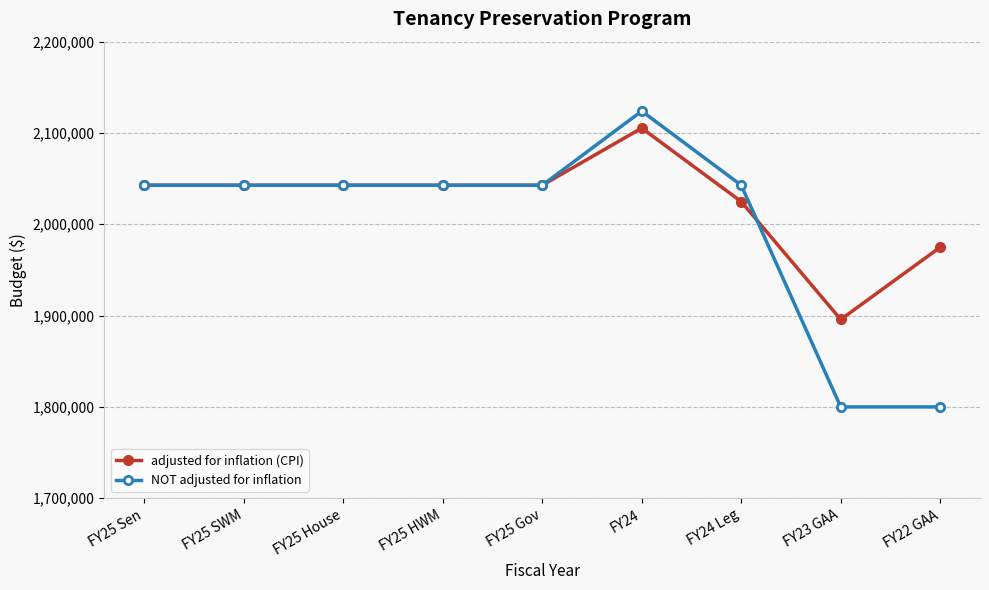

The adjusted for inflation (CPI) series shows 2042755 at FY25 Sen. True or false?

True